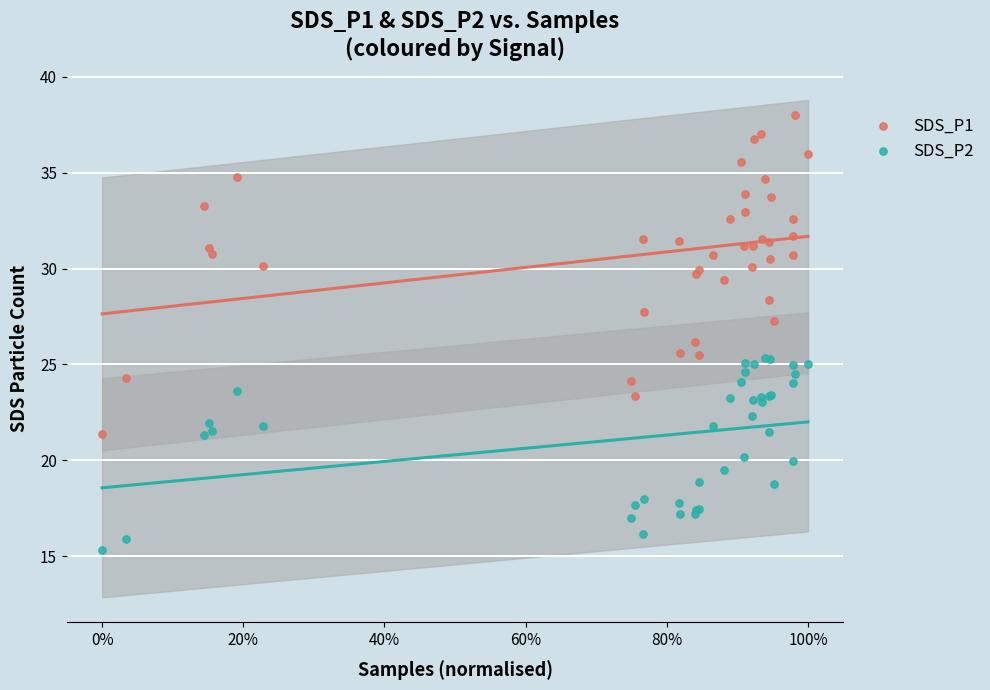

Which series reaches the maximum Y coordinate?

SDS_P1